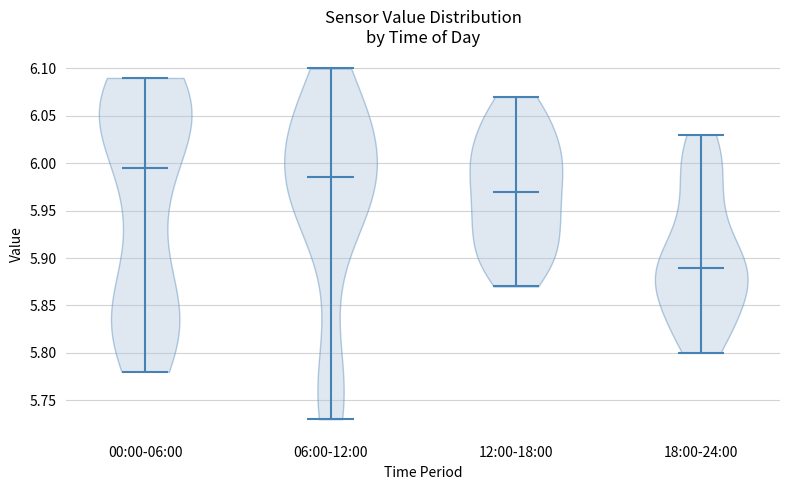

Reading left to right, read every violin against the y-axis: where its median line is, and the lowest and highest points it reaches. The values are not printed on the chart, so give them approximately, as read against the axis.

00:00-06:00: median line 5.995, lowest point 5.780, highest point 6.090
06:00-12:00: median line 5.985, lowest point 5.730, highest point 6.100
12:00-18:00: median line 5.970, lowest point 5.870, highest point 6.070
18:00-24:00: median line 5.890, lowest point 5.800, highest point 6.030